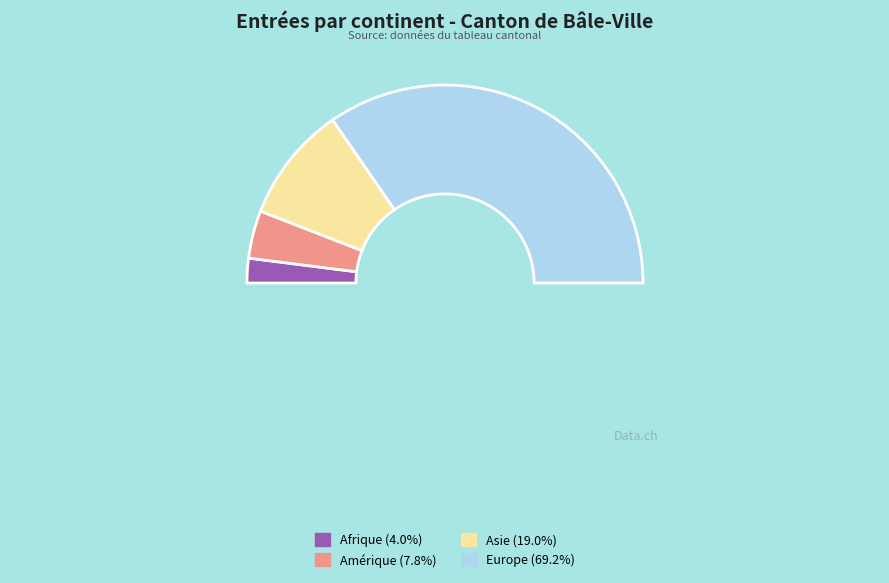

The Afrique slice represents 4% of the pie. True or false?

True